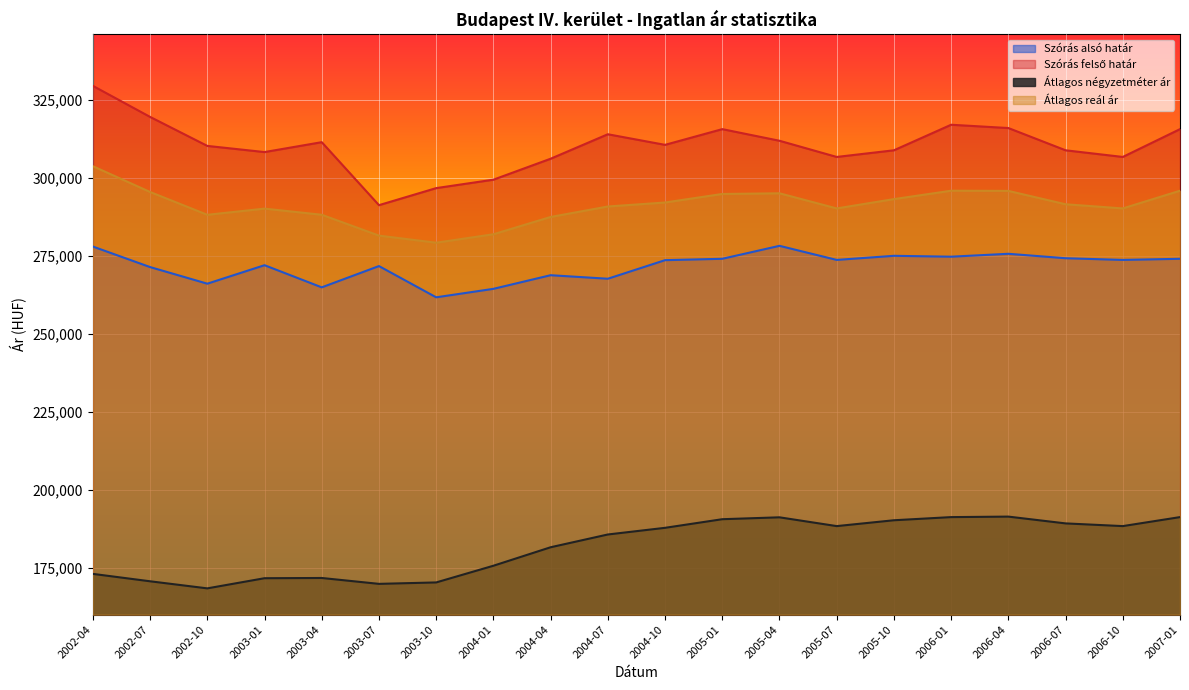

How many values in the Szórás alsó határ series are below 273656?

10